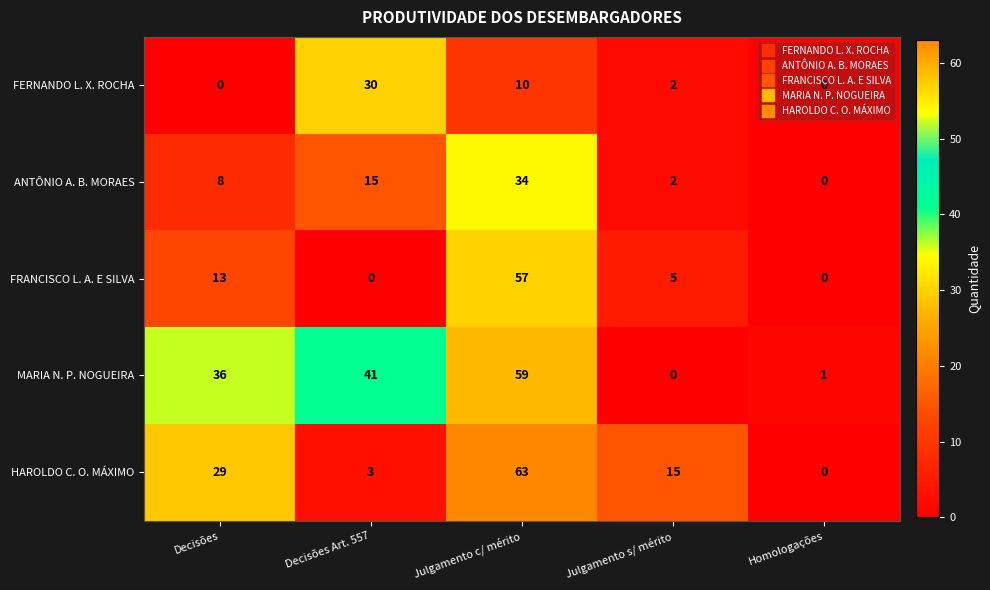

The value of FERNANDO L. X. ROCHA at Decisões Art. 557 is 30. True or false?

True